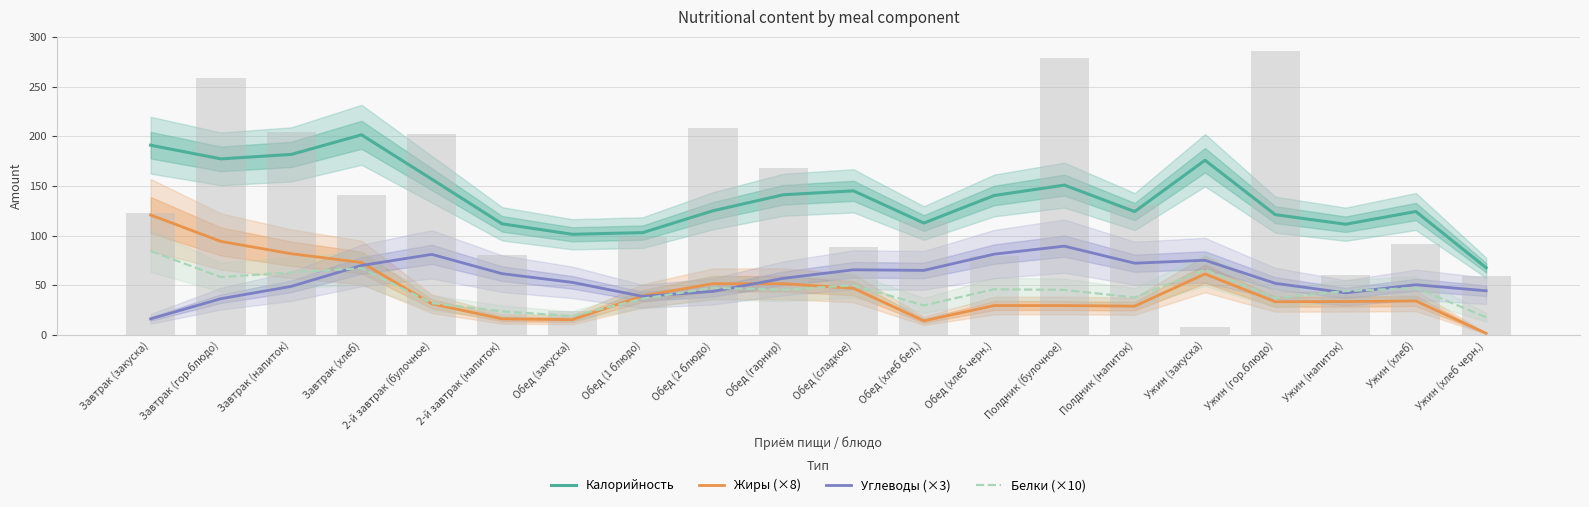

What value does the Углеводы (×3) series have at Обед (2 блюдо)?

43.9